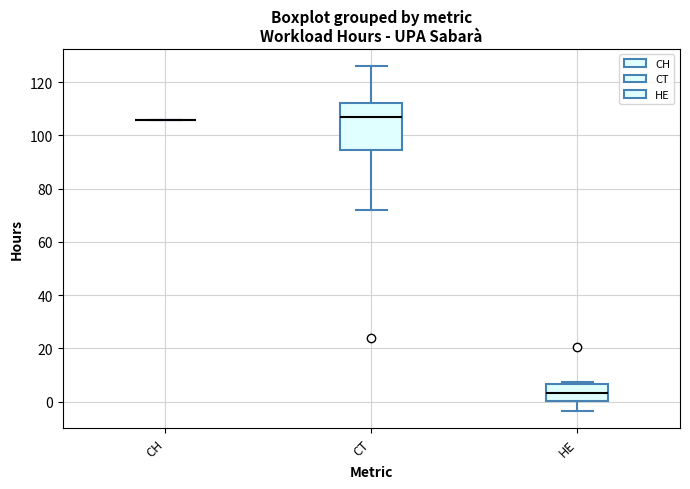

Where does the median line of the box for CT sit on the y-axis? The values are not printed on the chart, so give them approximately, as read against the axis.

108